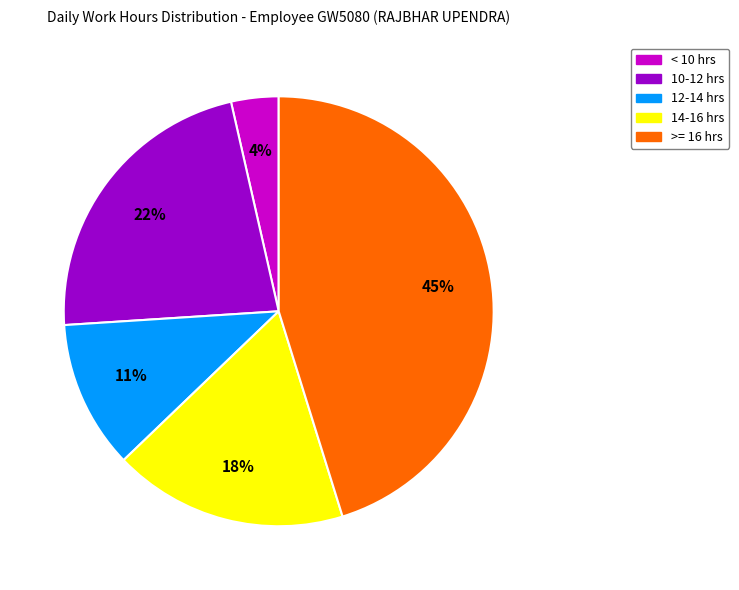

To the nearest percent, what is the average slice percentage?

20%